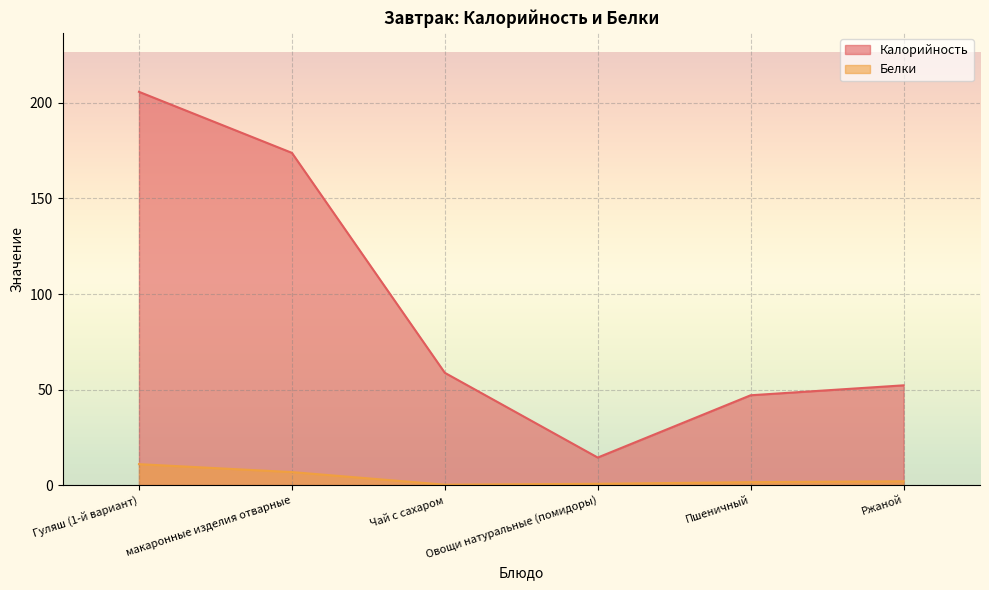

Is the value of Калорийность at Овощи натуральные (помидоры) greater than the value of Белки at Чай с сахаром?

Yes